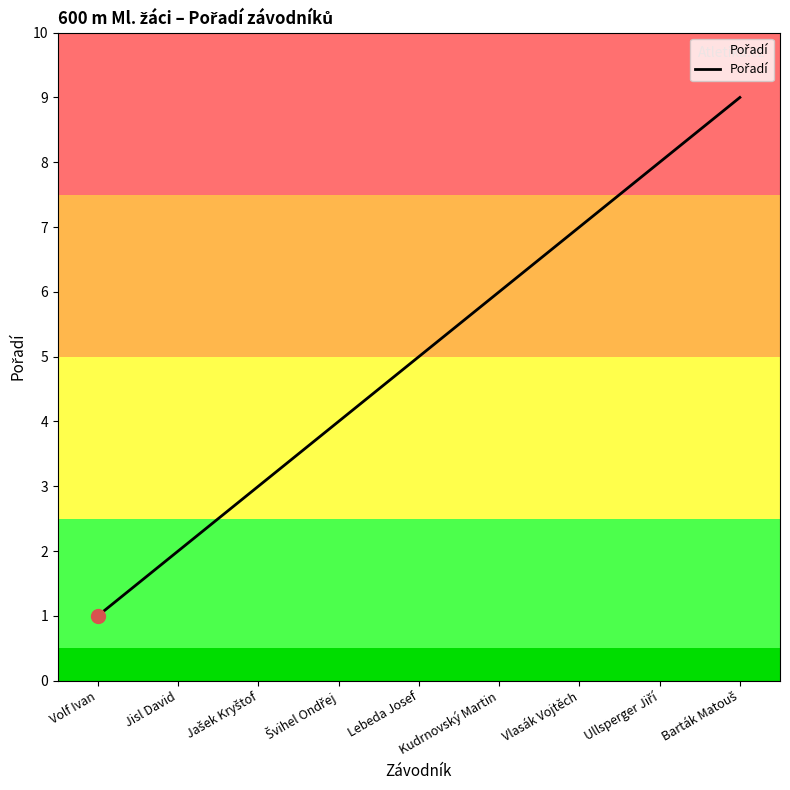

True or false: the data has more than 2 interior local peaks.

False